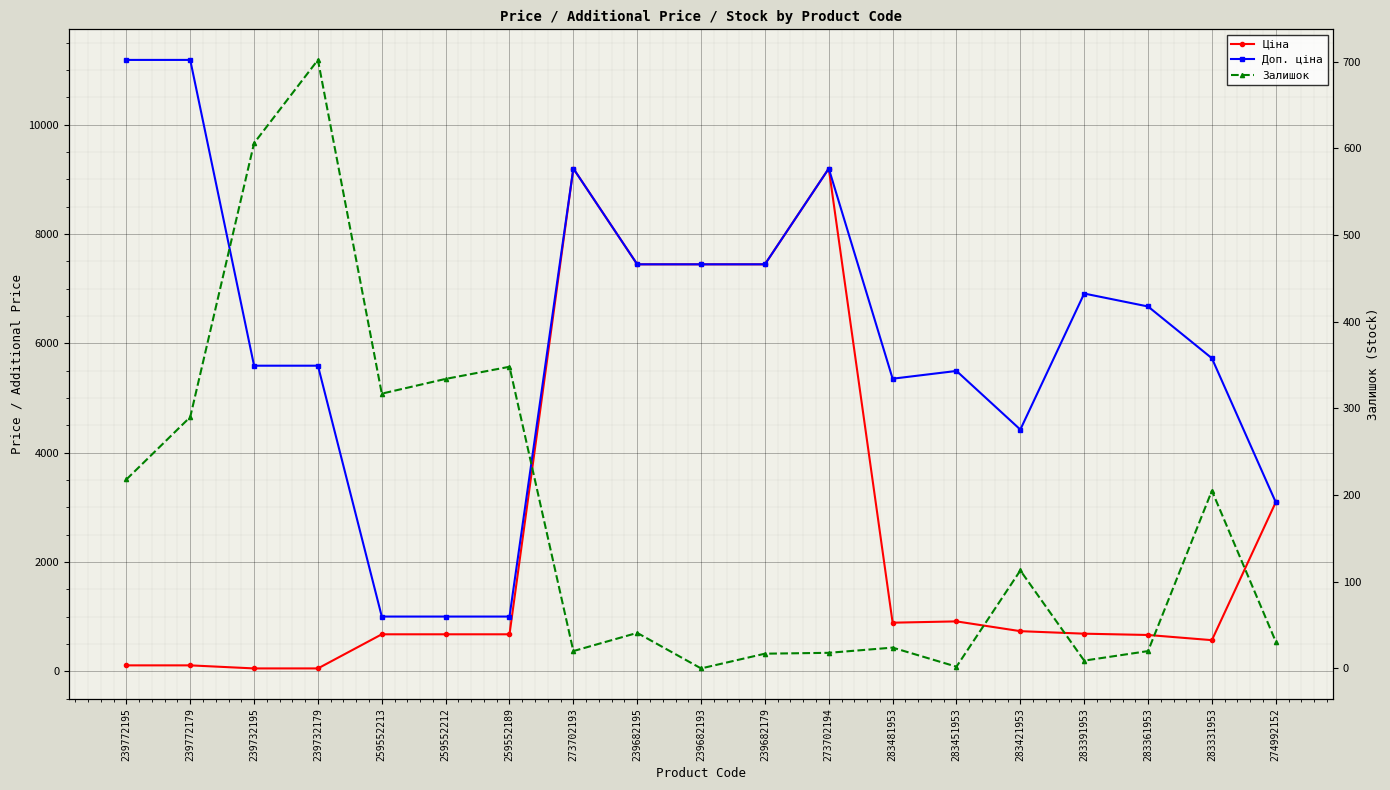

True or false: Доп. ціна and Залишок intersect in this chart.

False